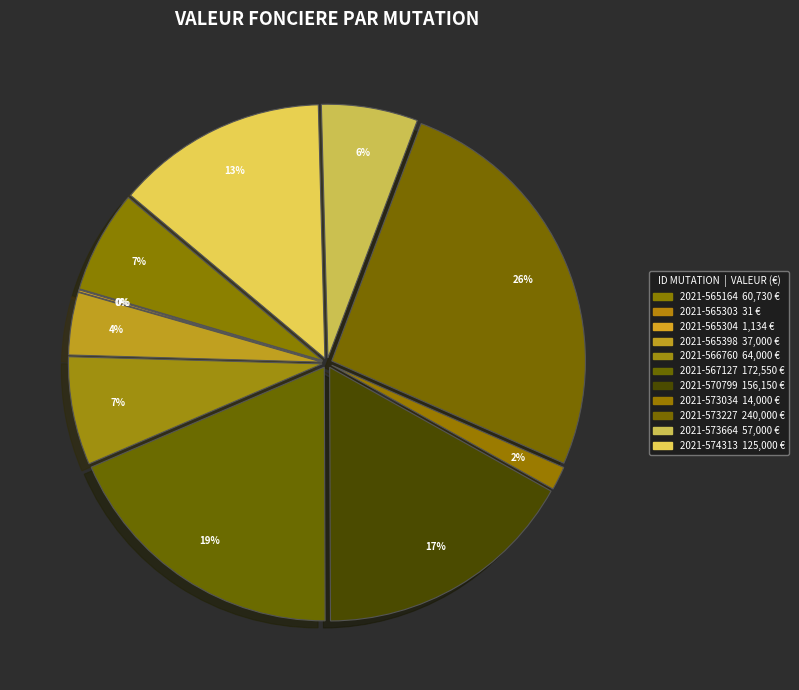

To the nearest percent, what is the difference between the largest and smallest slice percentages?

26%